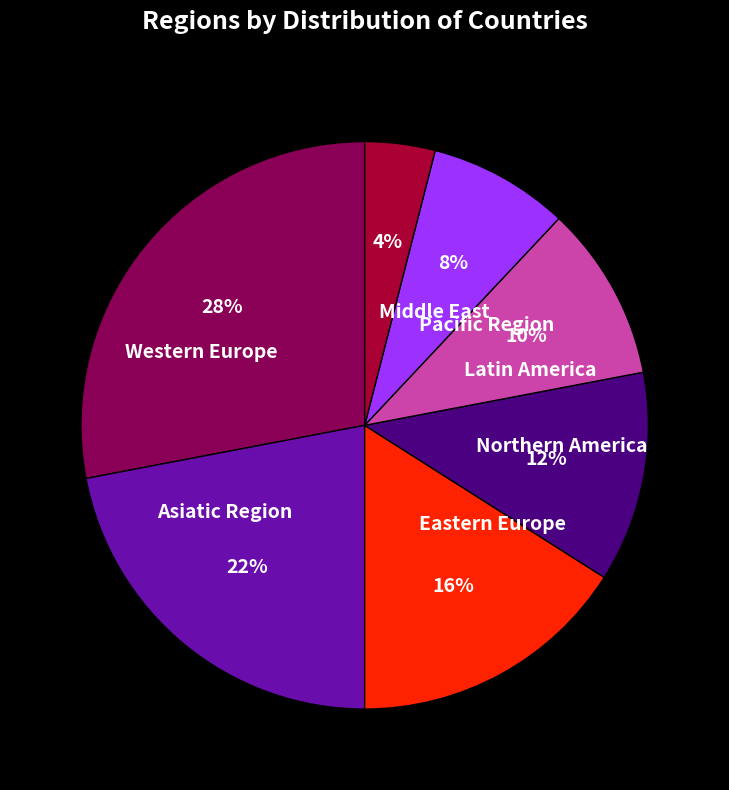

How many segments does this pie chart have?

7